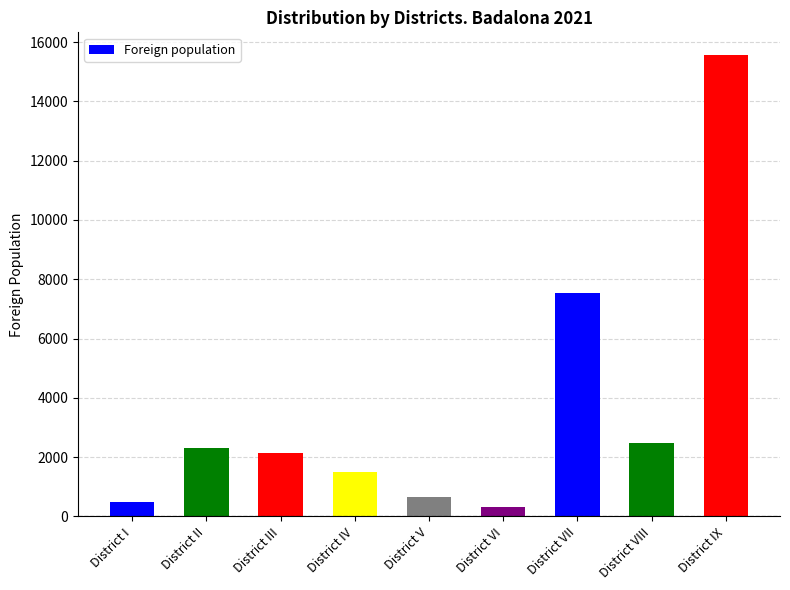

What is the label of the 6th bar from the left?

District VI